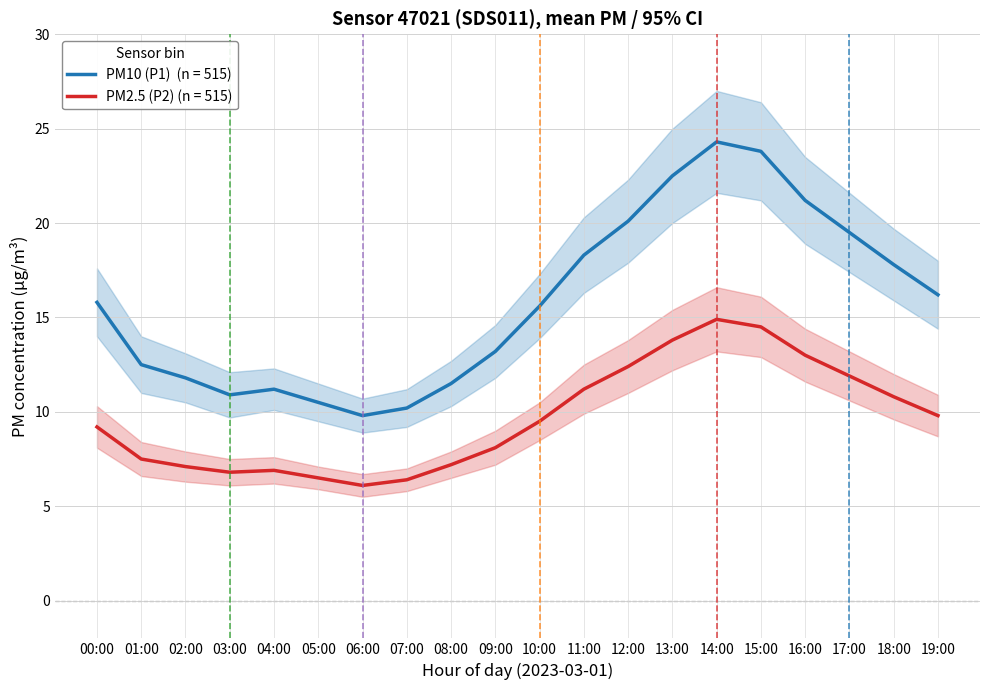

Does the chart have visible grid lines?

Yes